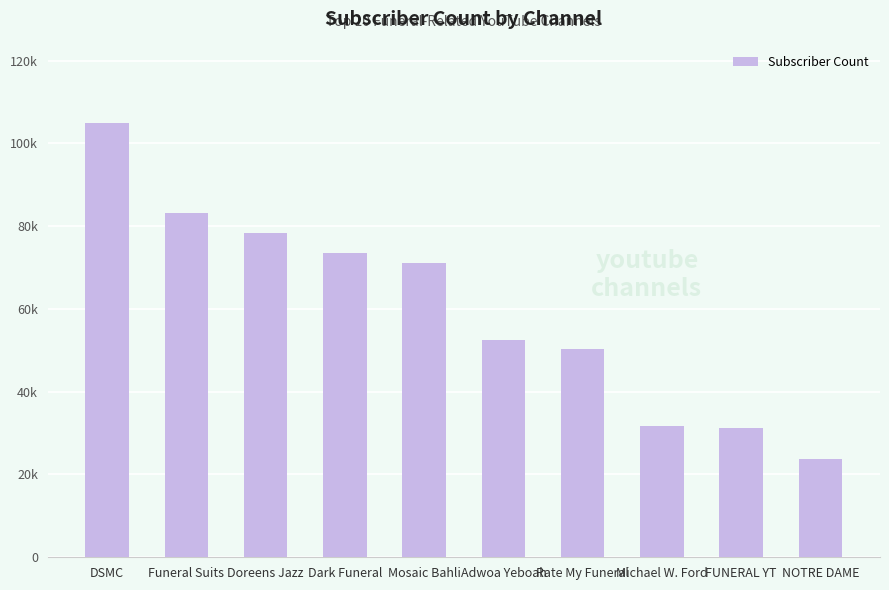

Which has a higher value, FUNERAL YT or Mosaic Bahli?

Mosaic Bahli